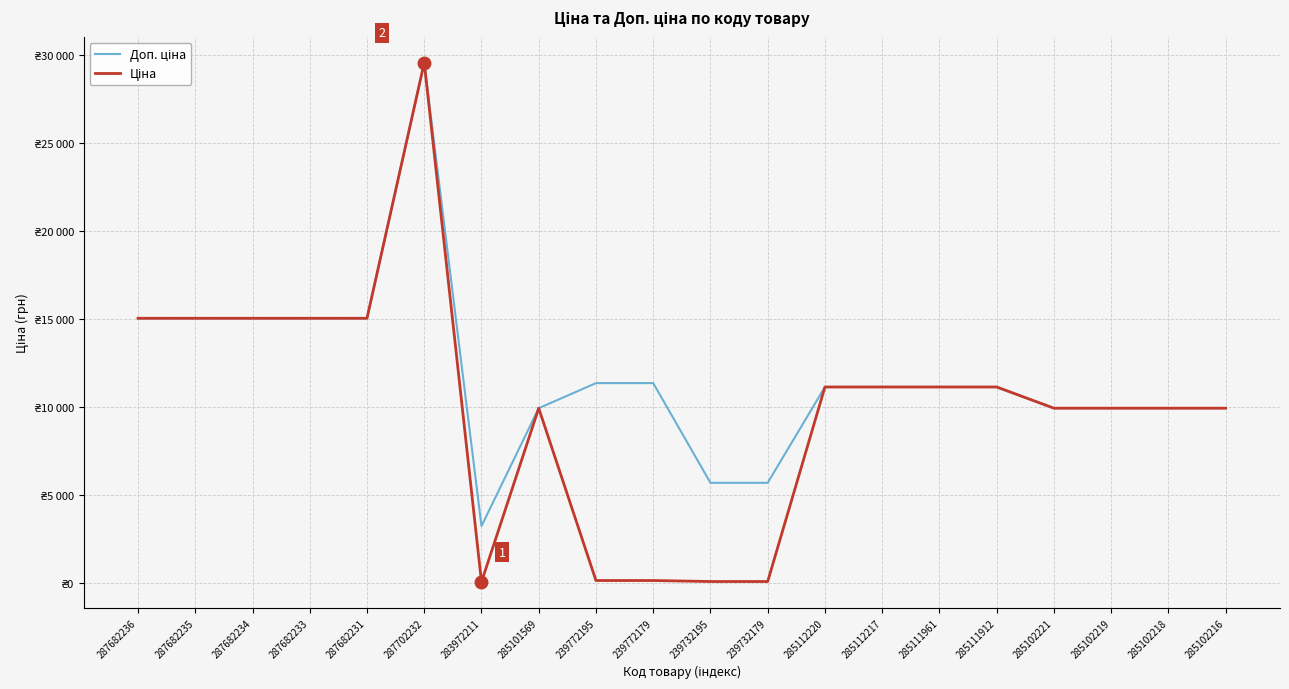

Is this an area chart (filled region under the line)?

No